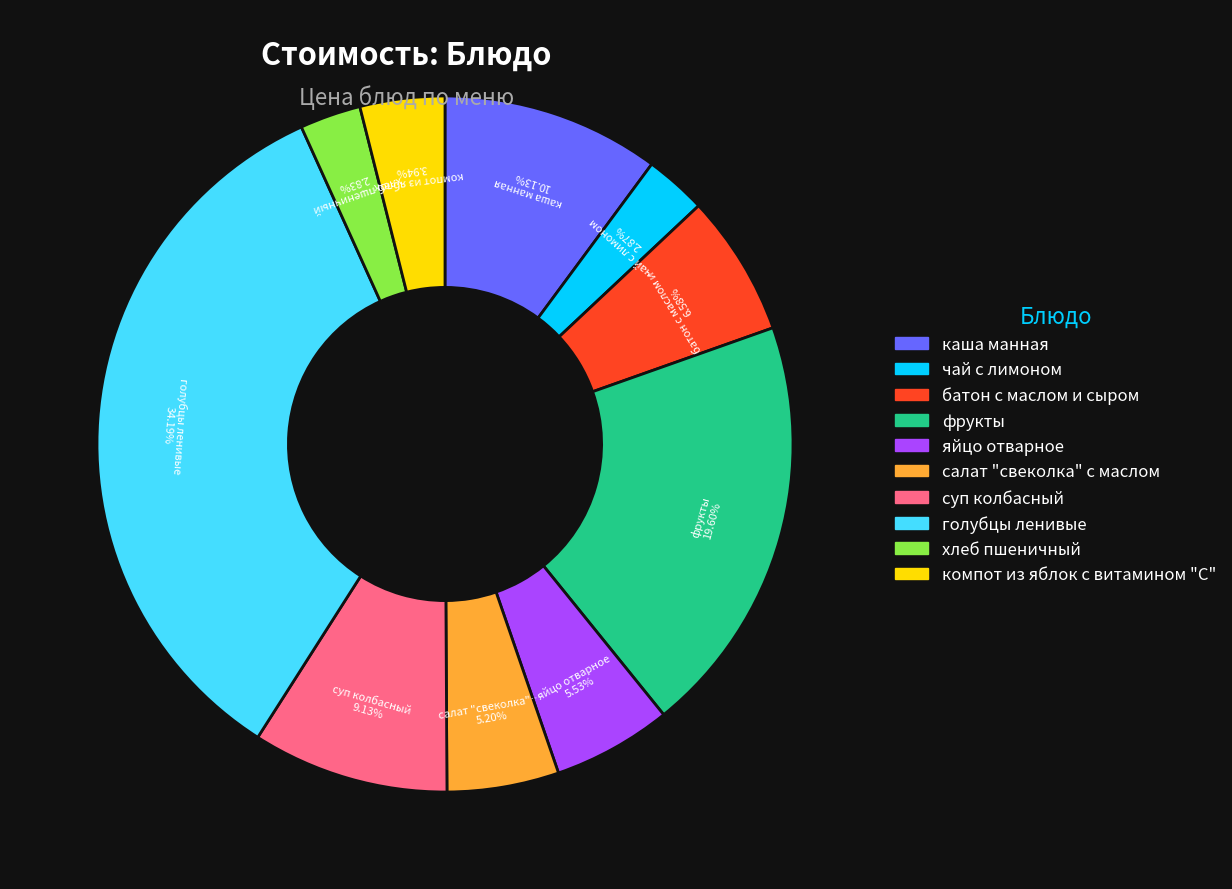

How many segments does this pie chart have?

10